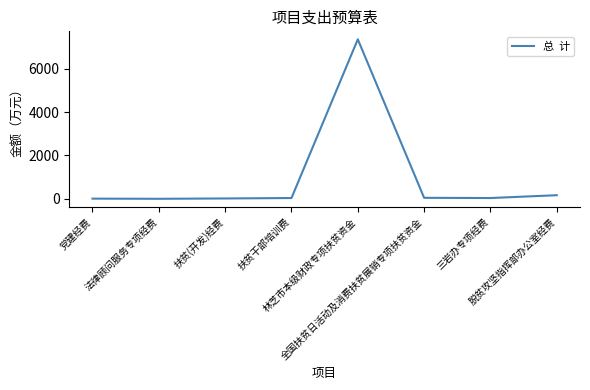

What is the average value?

960.9